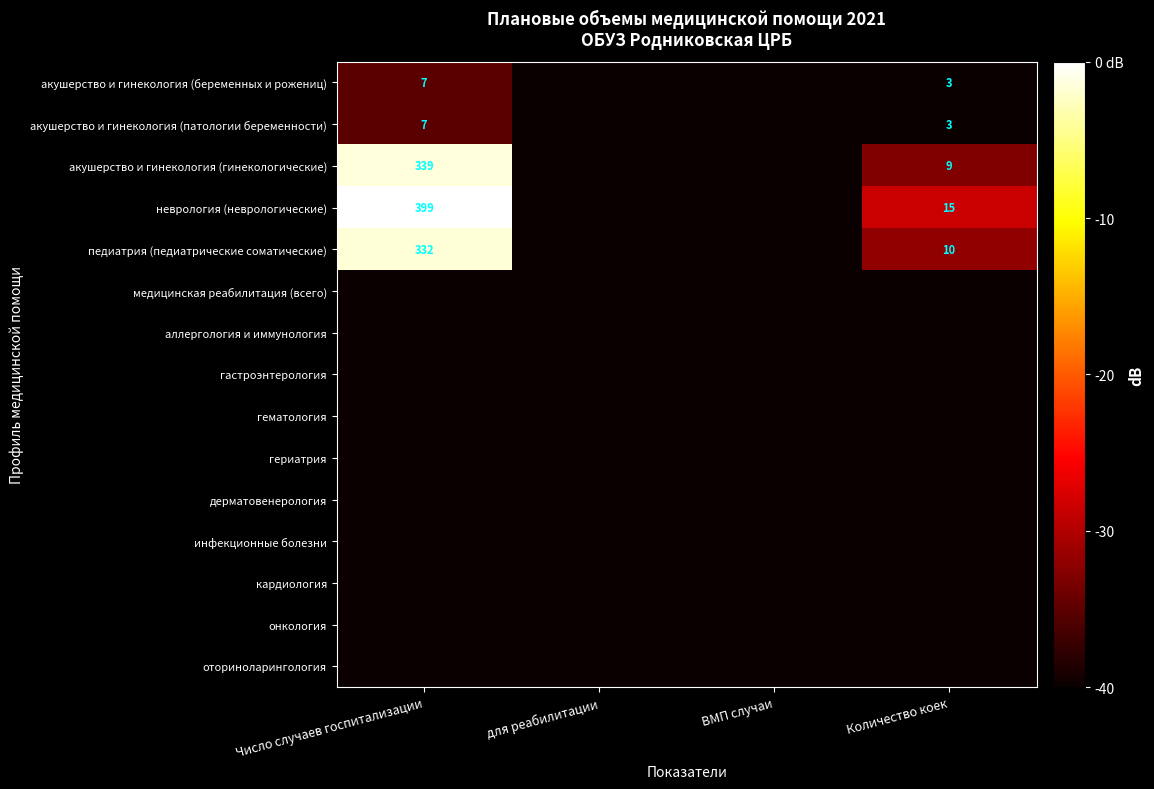

The педиатрия (педиатрические соматические) series shows 5 at Количество коек. True or false?

False